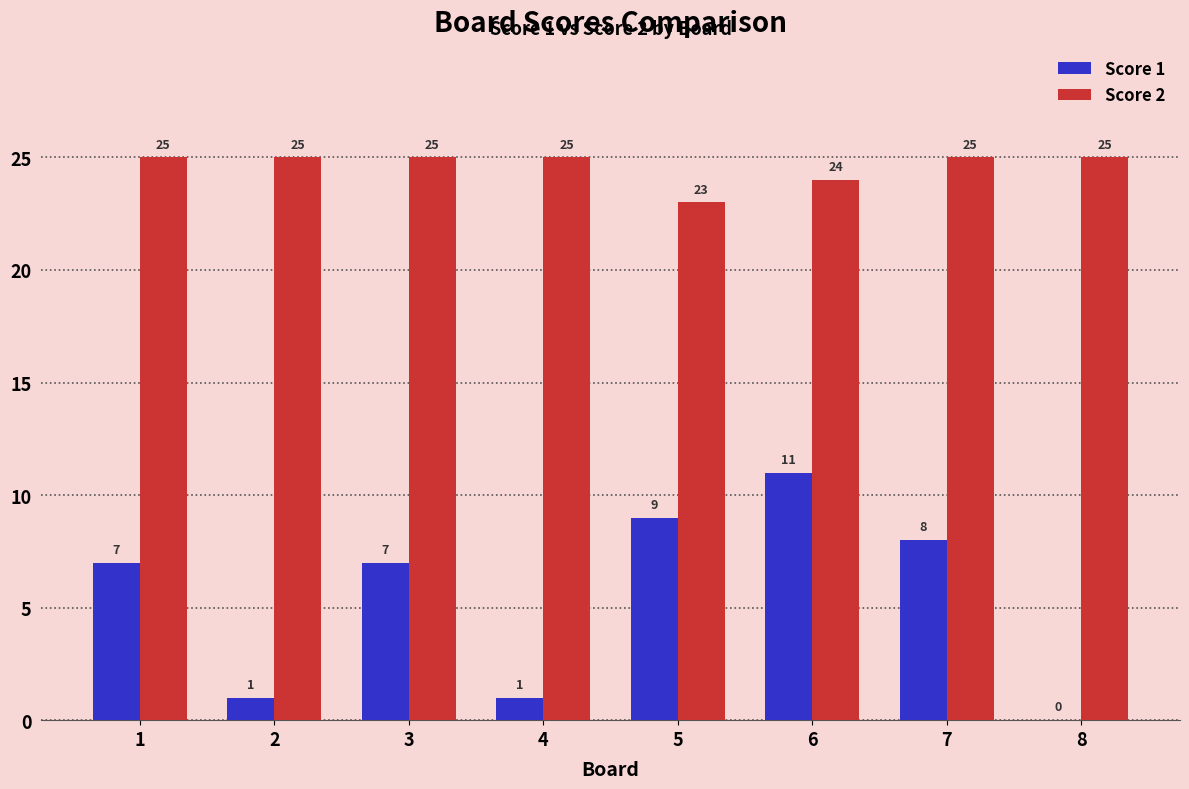

Which series changed the most between 2 and 3?

Score 1